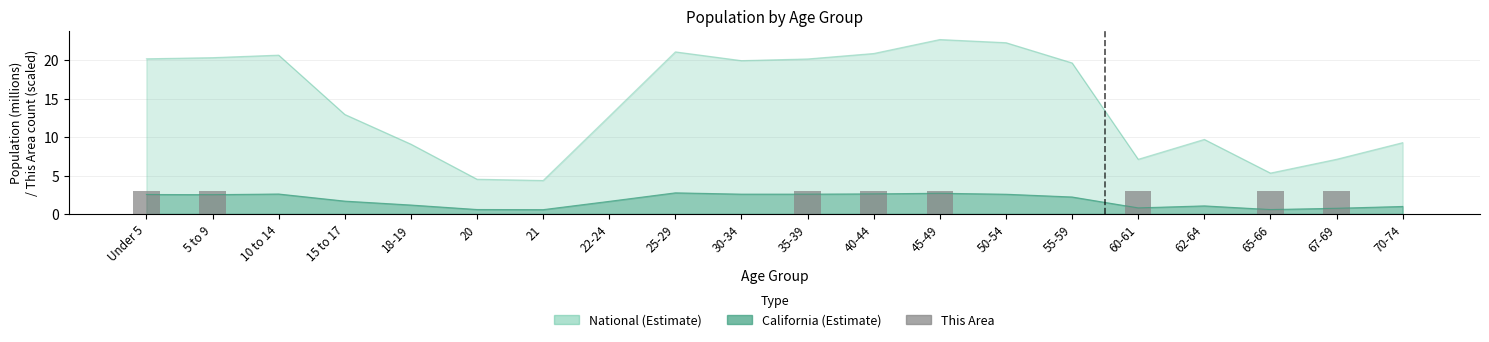

Is it true that the value at 55-59 is 0?

True